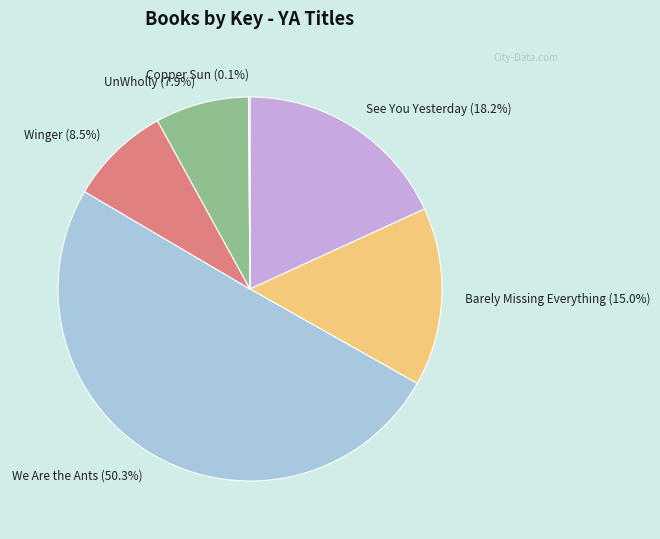

Which slice represents more than half of the pie?

We Are the Ants